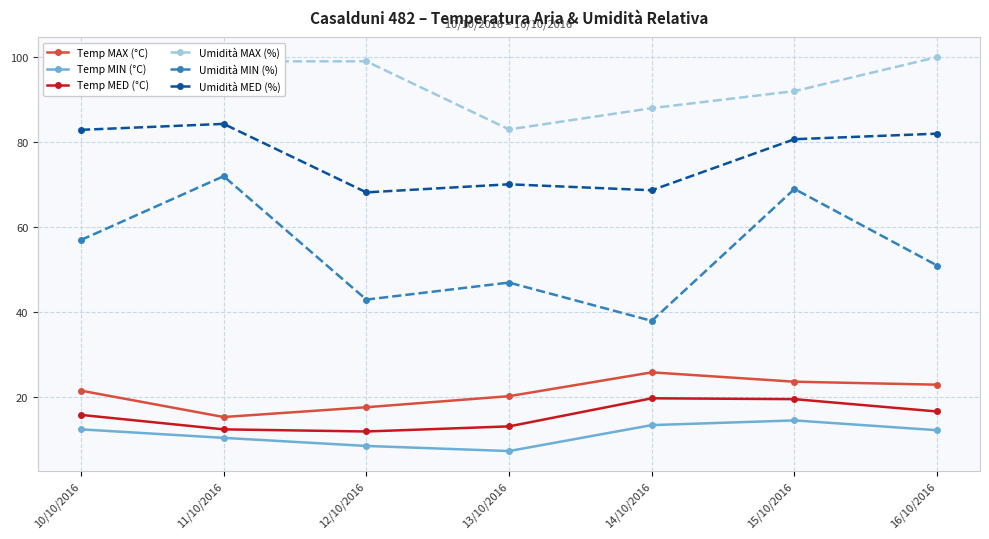

What is the spread (max minus min) of values at 15/10/2016?

77.4